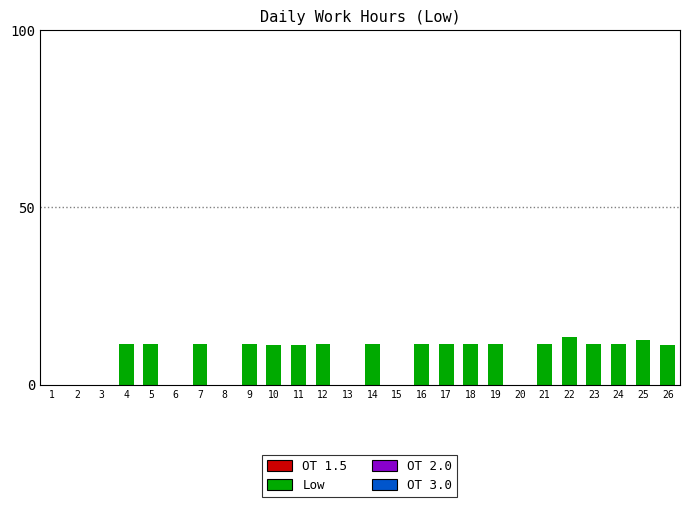

What is the sum of all values?

208.0